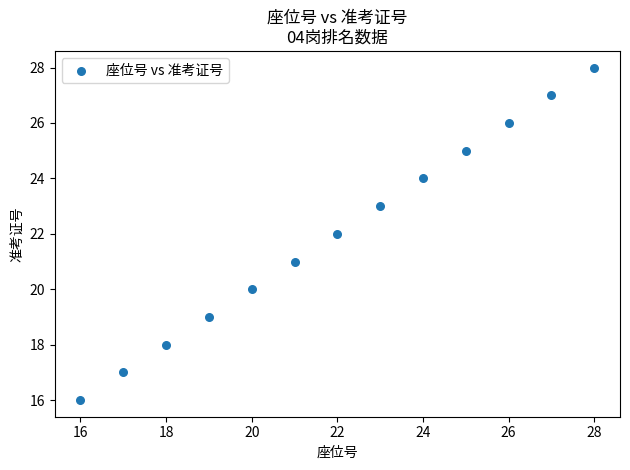

What is the range of X values (max minus min)?

12